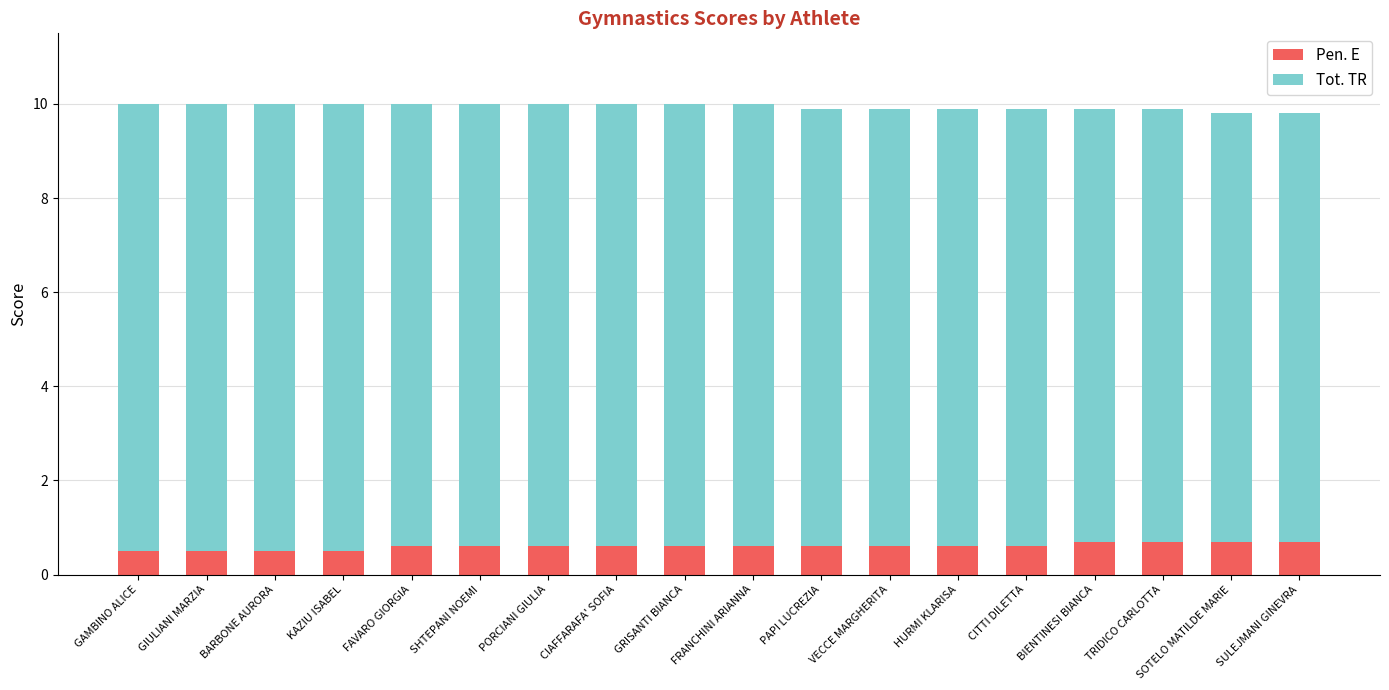

What is the total value across all series at CITTI DILETTA?

9.9